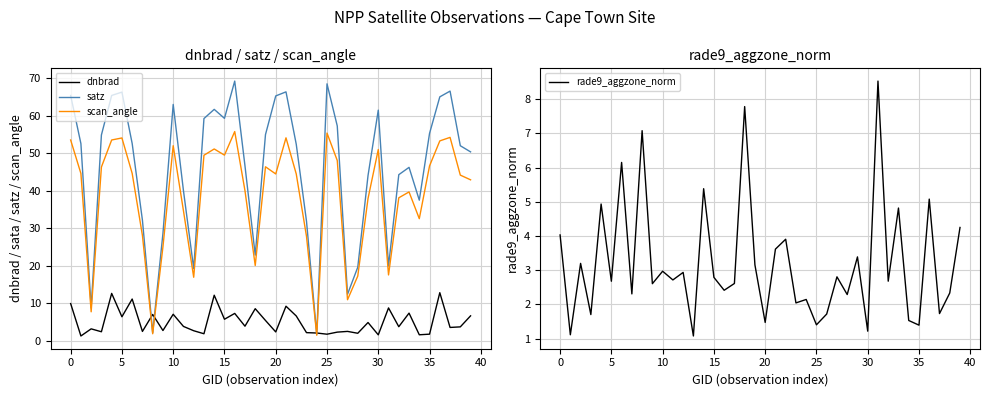

True or false: scan_angle has a value of 51.0 at 30.

True